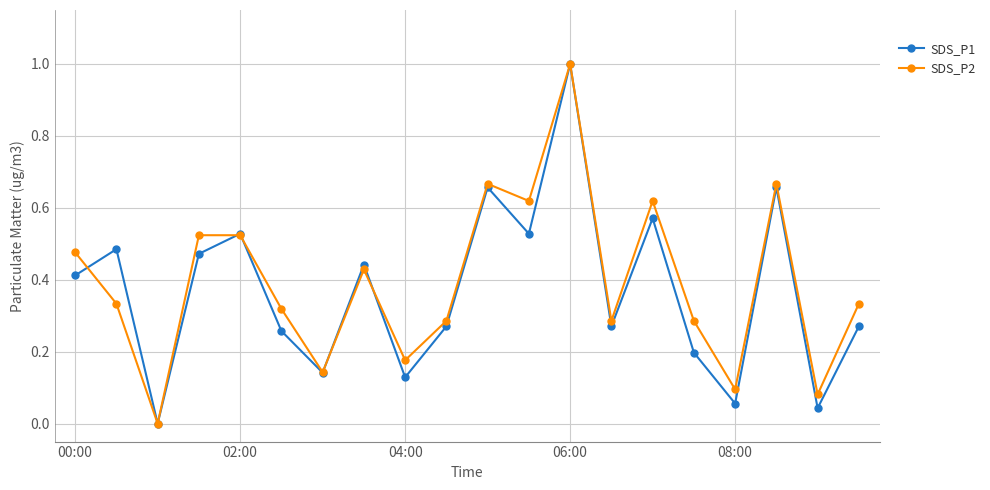

In SDS_P2, how many points are lower than both neighbors (excluding endpoints)?

7